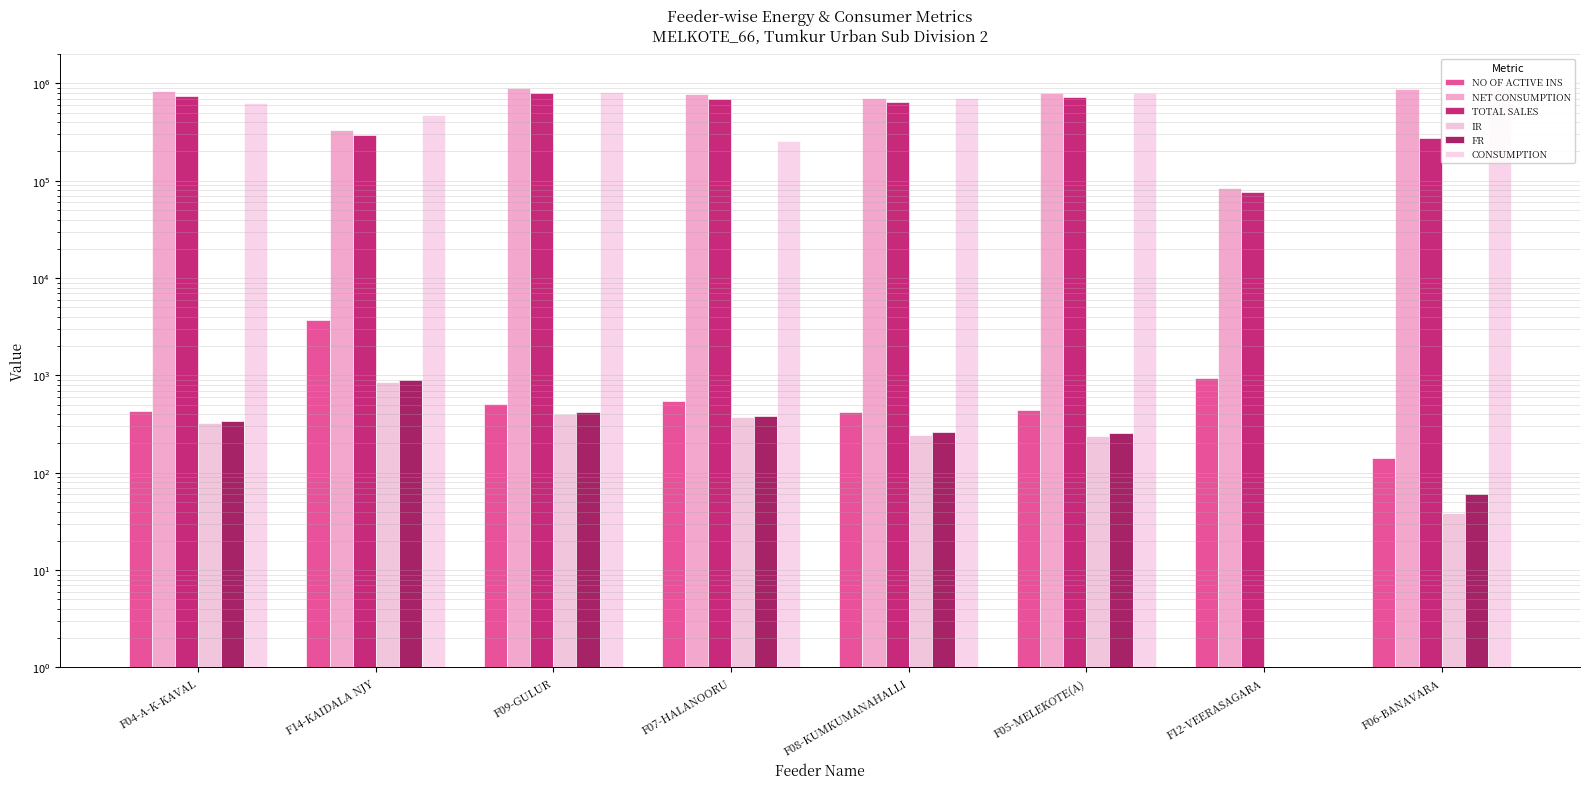

Which has a higher value, F09-GULUR or F07-HALANOORU?

F07-HALANOORU